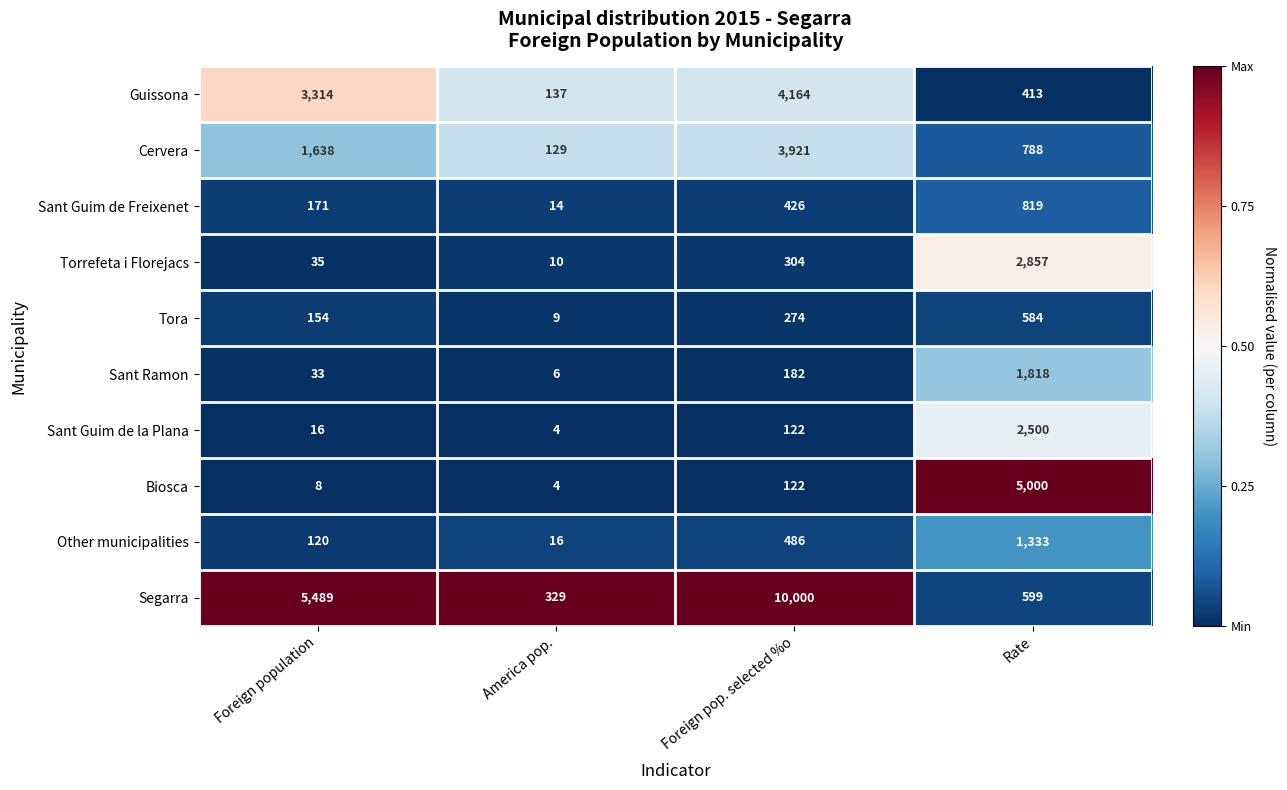

How many distinct data groups are displayed?

10